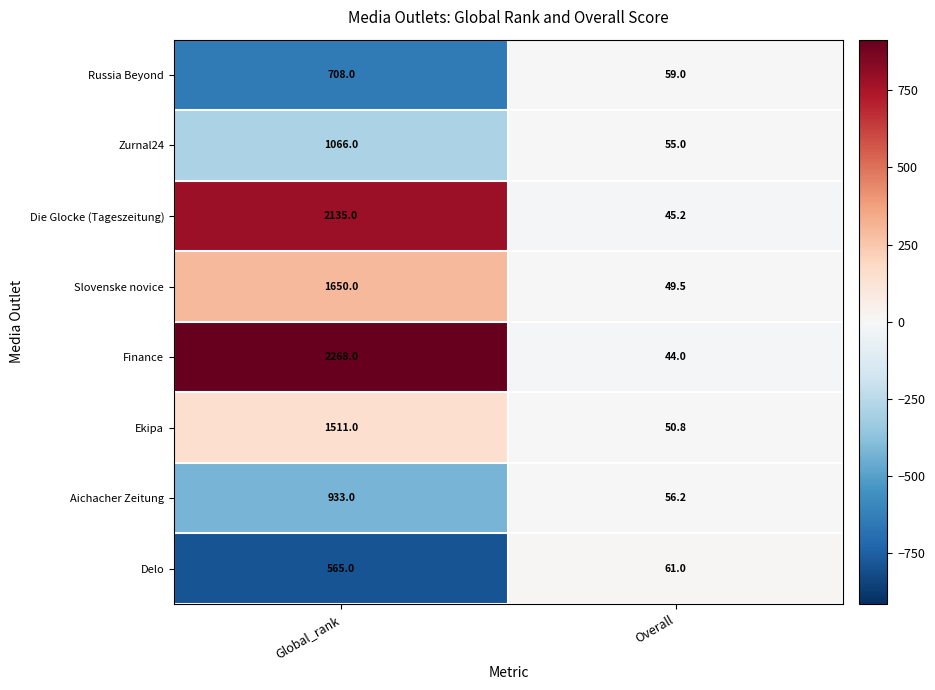

Reading left to right, what are all the values shown in this chart?

Russia Beyond: Global_rank=708.0	Overall=59.0
Zurnal24: Global_rank=1066.0	Overall=55.0
Die Glocke (Tageszeitung): Global_rank=2135.0	Overall=45.2
Slovenske novice: Global_rank=1650.0	Overall=49.5
Finance: Global_rank=2268.0	Overall=44.0
Ekipa: Global_rank=1511.0	Overall=50.8
Aichacher Zeitung: Global_rank=933.0	Overall=56.2
Delo: Global_rank=565.0	Overall=61.0